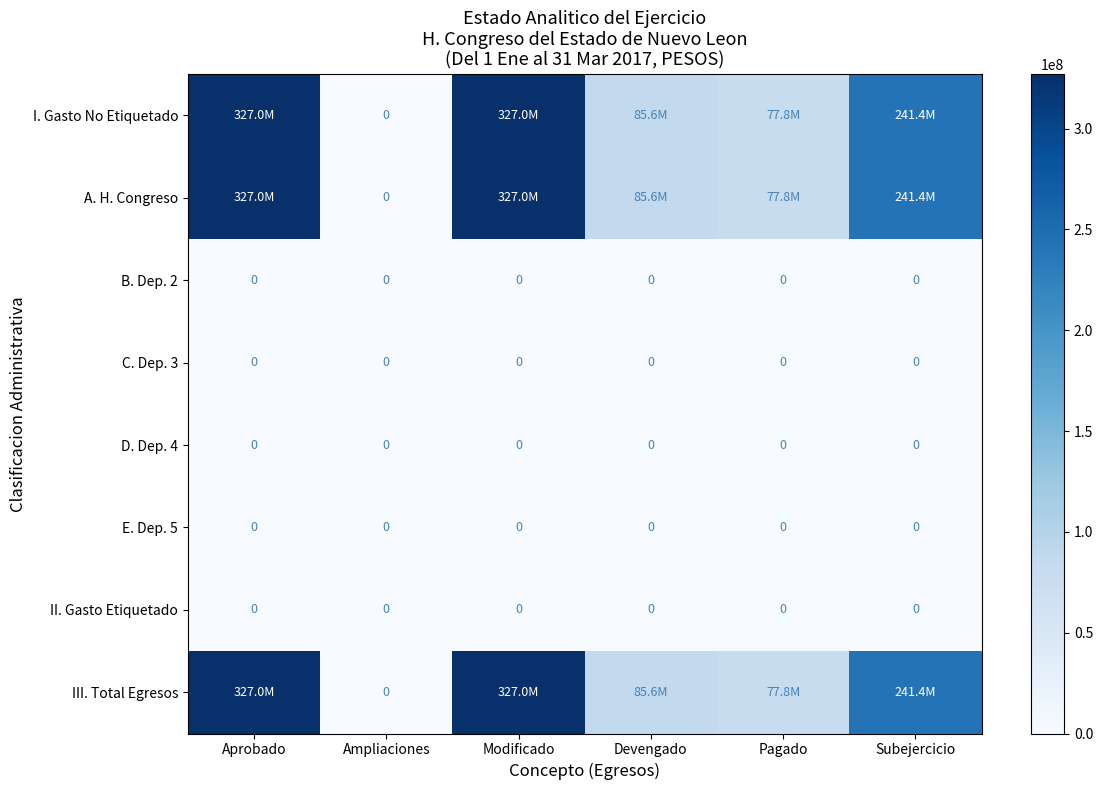

The value of E. Dep. 5 at Pagado is 0. True or false?

True